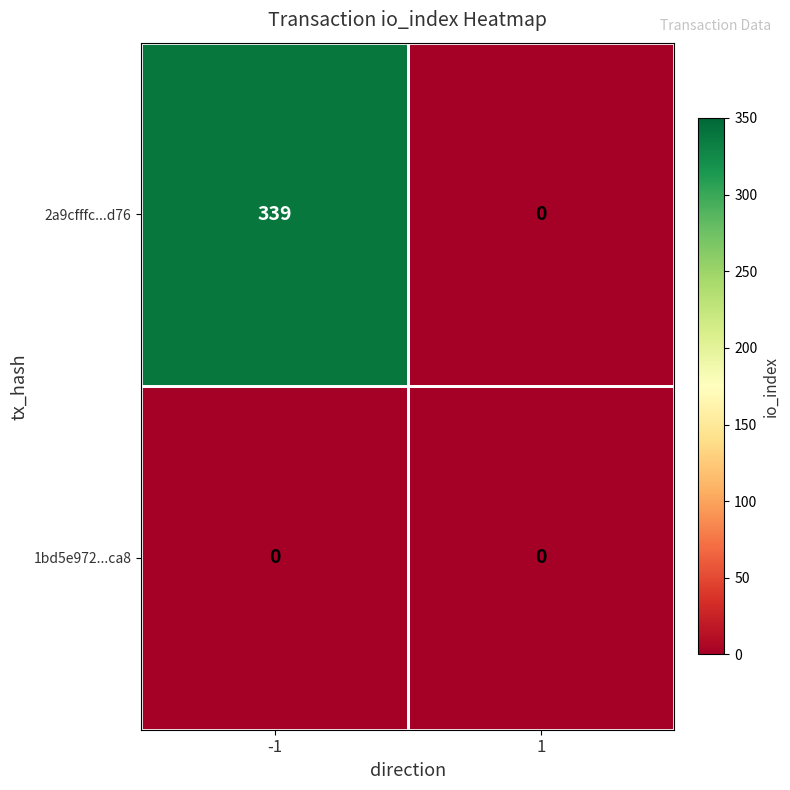

Which series has the largest total across all categories?

2a9cfffc...d76